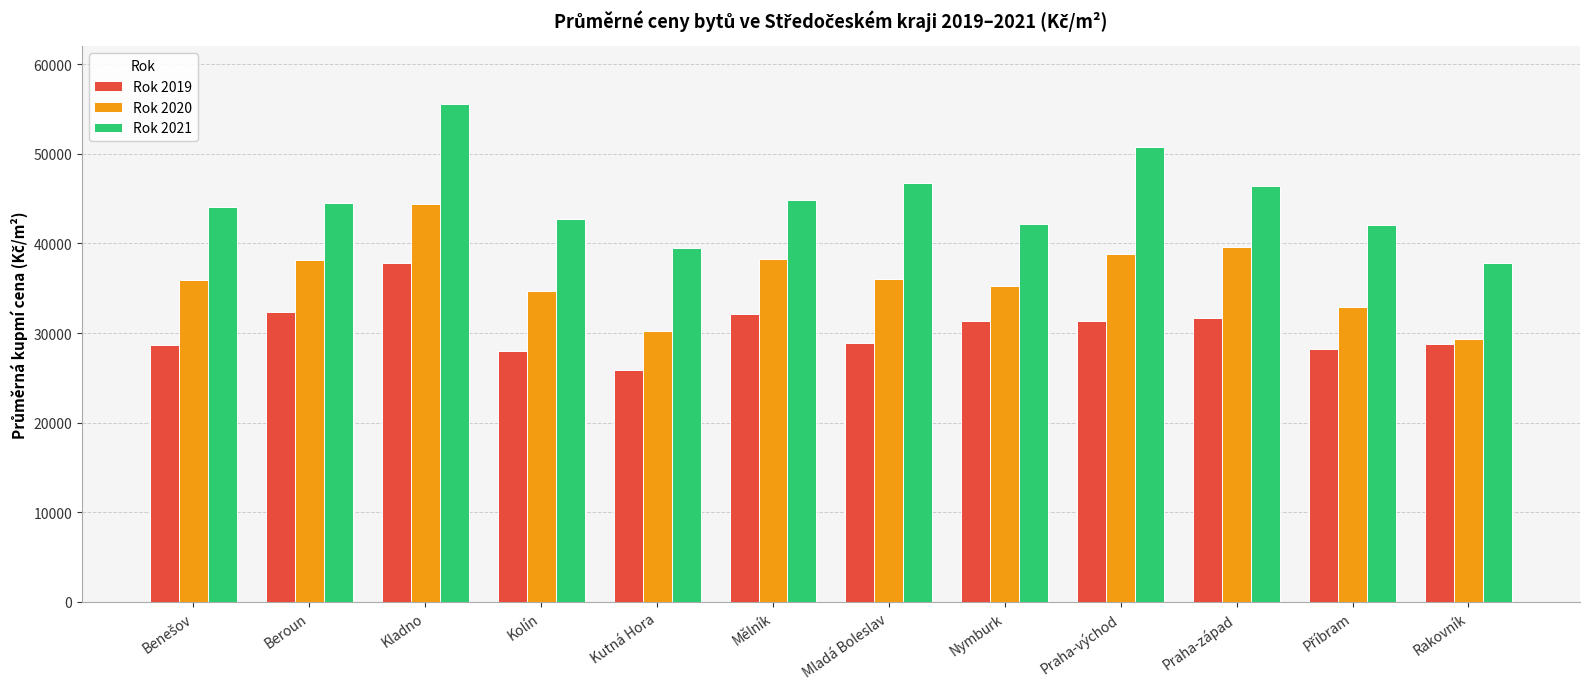

What is the minimum value for Rok 2021?

37840